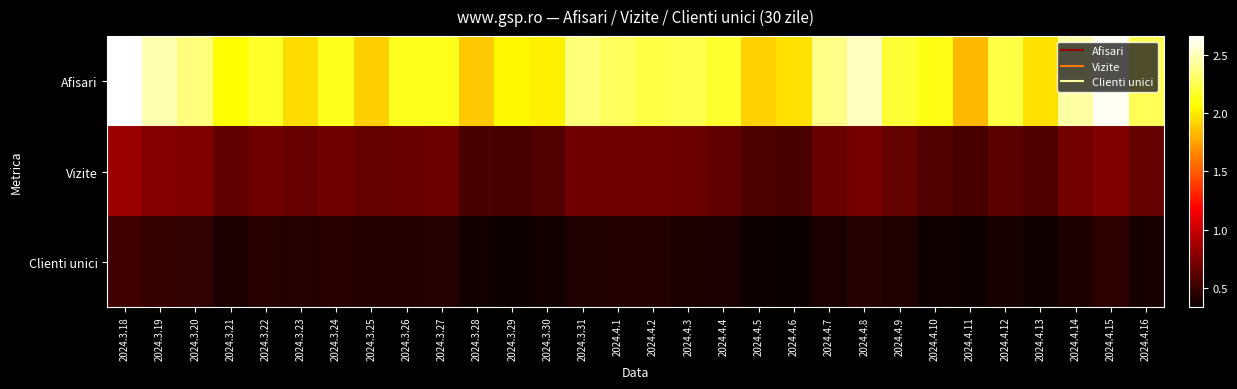

Reading right to left, extract all data points from this chart.

Afisari: 2024.4.16=2268332	2024.4.15=2628337	2024.4.14=2449650	2024.4.13=1964165	2024.4.12=2234320	2024.4.11=1826277	2024.4.10=2123416	2024.4.9=2198656	2024.4.8=2513418	2024.4.7=2387492	2024.4.6=1968522	2024.4.5=1915870	2024.4.4=2173213	2024.4.3=2247014	2024.4.2=2231439	2024.4.1=2284518	2024.3.31=2350285	2024.3.30=2021400	2024.3.29=2051291	2024.3.28=1888589	2024.3.27=2135690	2024.3.26=2135608	2024.3.25=1904045	2024.3.24=2141795	2024.3.23=1951680	2024.3.22=2165546	2024.3.21=2062926	2024.3.20=2361635	2024.3.19=2471838	2024.3.18=2662618
Vizite: 2024.4.16=649037	2024.4.15=750630	2024.4.14=698377	2024.4.13=573630	2024.4.12=621488	2024.4.11=558946	2024.4.10=587251	2024.4.9=646220	2024.4.8=708615	2024.4.7=670410	2024.4.6=554888	2024.4.5=565380	2024.4.4=642855	2024.4.3=672429	2024.4.2=680765	2024.4.1=690062	2024.3.31=693164	2024.3.30=583803	2024.3.29=546620	2024.3.28=557562	2024.3.27=675030	2024.3.26=667186	2024.3.25=650691	2024.3.24=683527	2024.3.23=658768	2024.3.22=685414	2024.3.21=638450	2024.3.20=748676	2024.3.19=753131	2024.3.18=843300
Clienti unici: 2024.4.16=382127	2024.4.15=460665	2024.4.14=402774	2024.4.13=354493	2024.4.12=383617	2024.4.11=344640	2024.4.10=360349	2024.4.9=409679	2024.4.8=428583	2024.4.7=393940	2024.4.6=334260	2024.4.5=347874	2024.4.4=396492	2024.4.3=404042	2024.4.2=419059	2024.4.1=421935	2024.3.31=408092	2024.3.30=363521	2024.3.29=348302	2024.3.28=363160	2024.3.27=432345	2024.3.26=419486	2024.3.25=419717	2024.3.24=438175	2024.3.23=427880	2024.3.22=439266	2024.3.21=406744	2024.3.20=473495	2024.3.19=479811	2024.3.18=520679